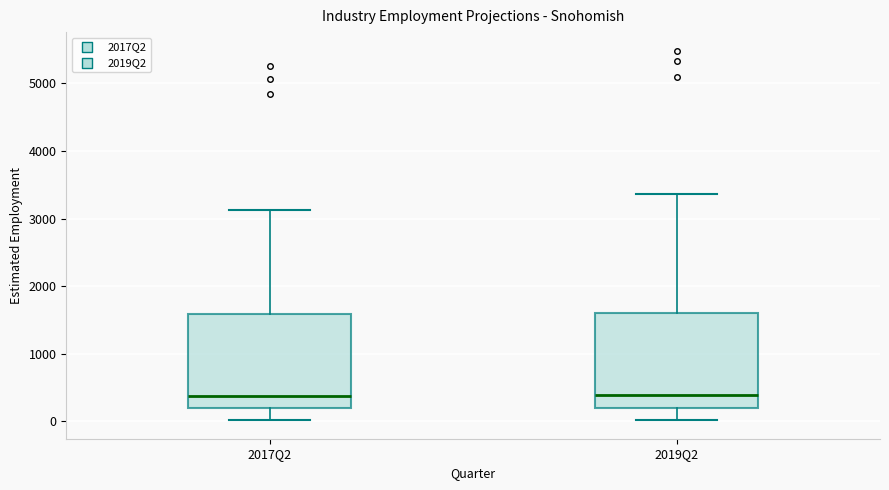

Where does the upper whisker of the box for 2019Q2 end on the y-axis? The values are not printed on the chart, so give them approximately, as read against the axis.

3400